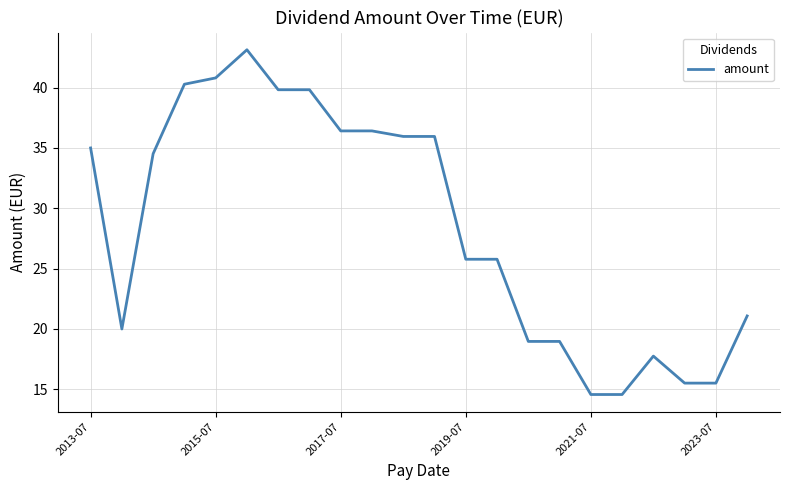

What is the smallest value displayed?

14.6